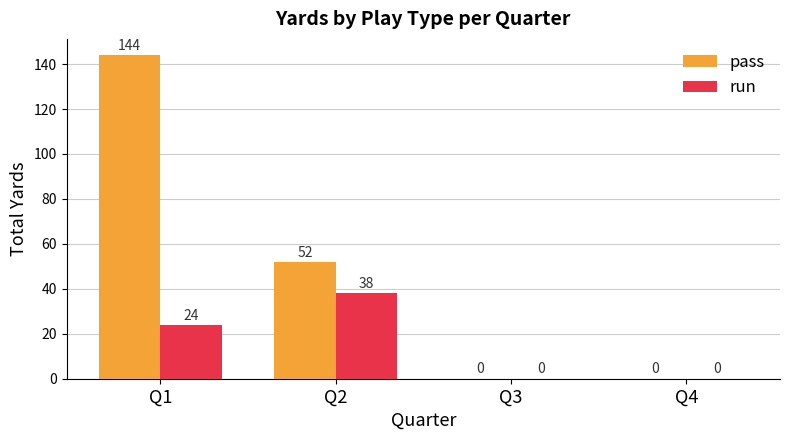

What is the maximum value for pass?

144